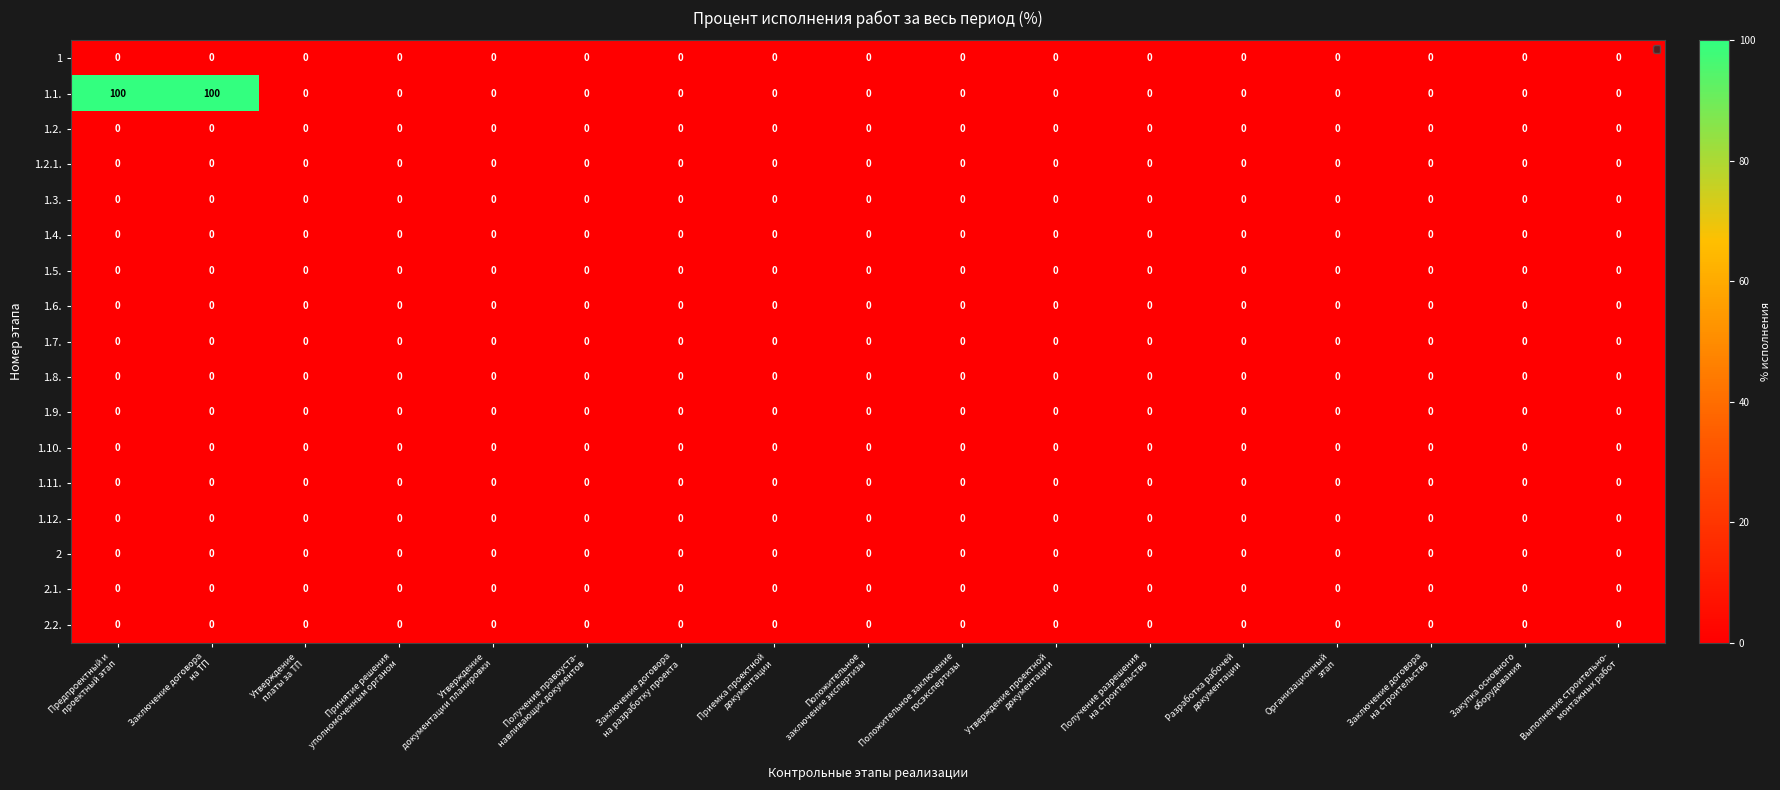

Which series has the largest range (max minus min)?

1.1.